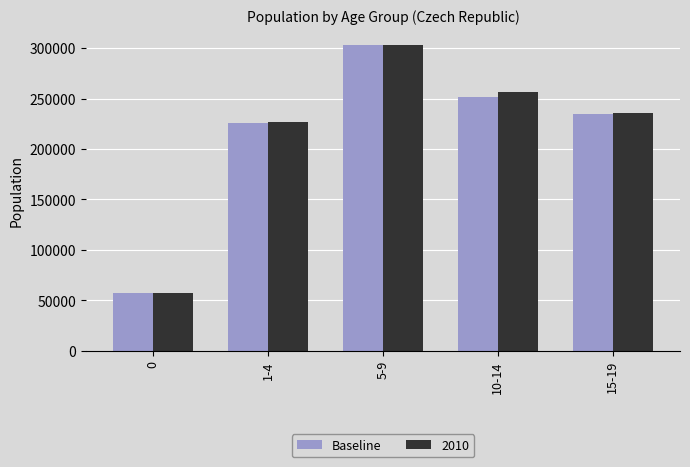

Where is Baseline nearest to the value 180306?

1-4